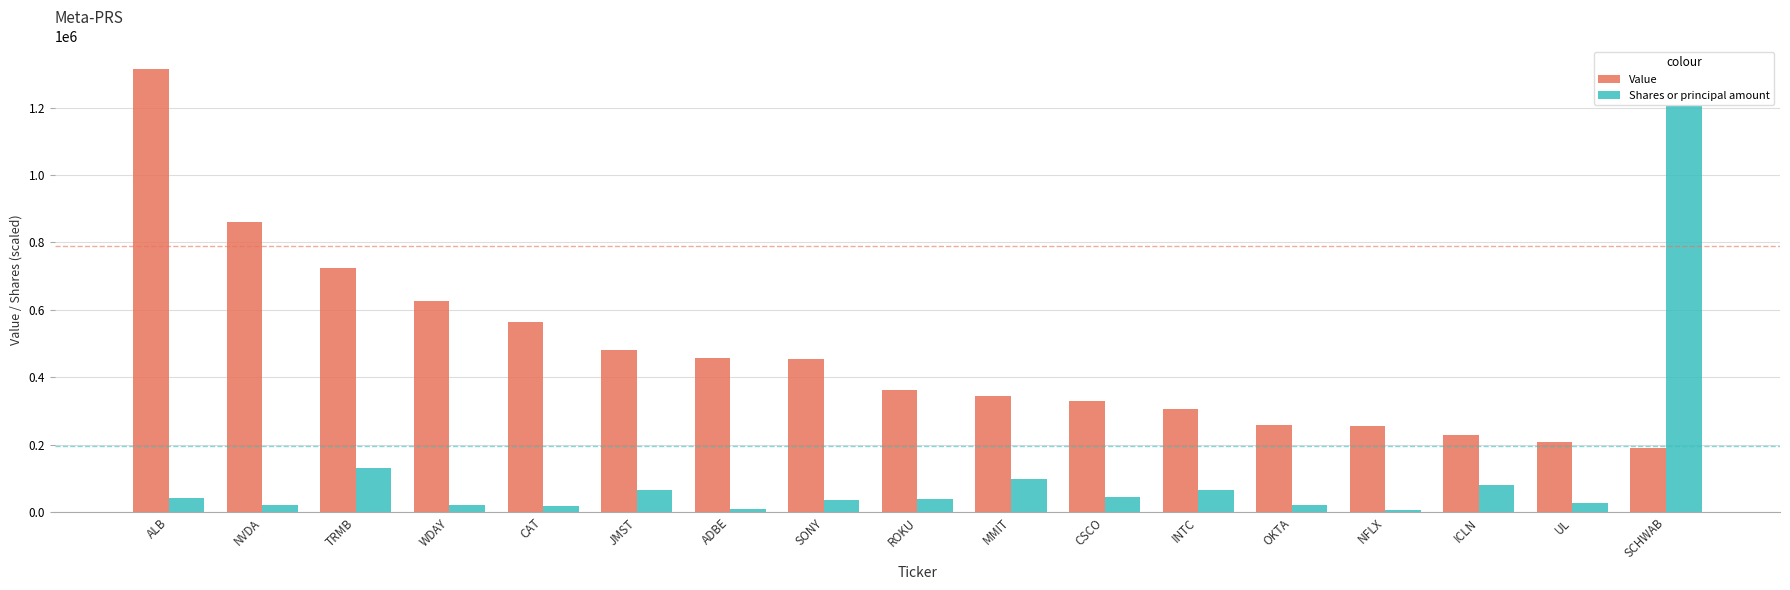

True or false: Shares or principal amount has a value of 52725.9 at MMIT.

False